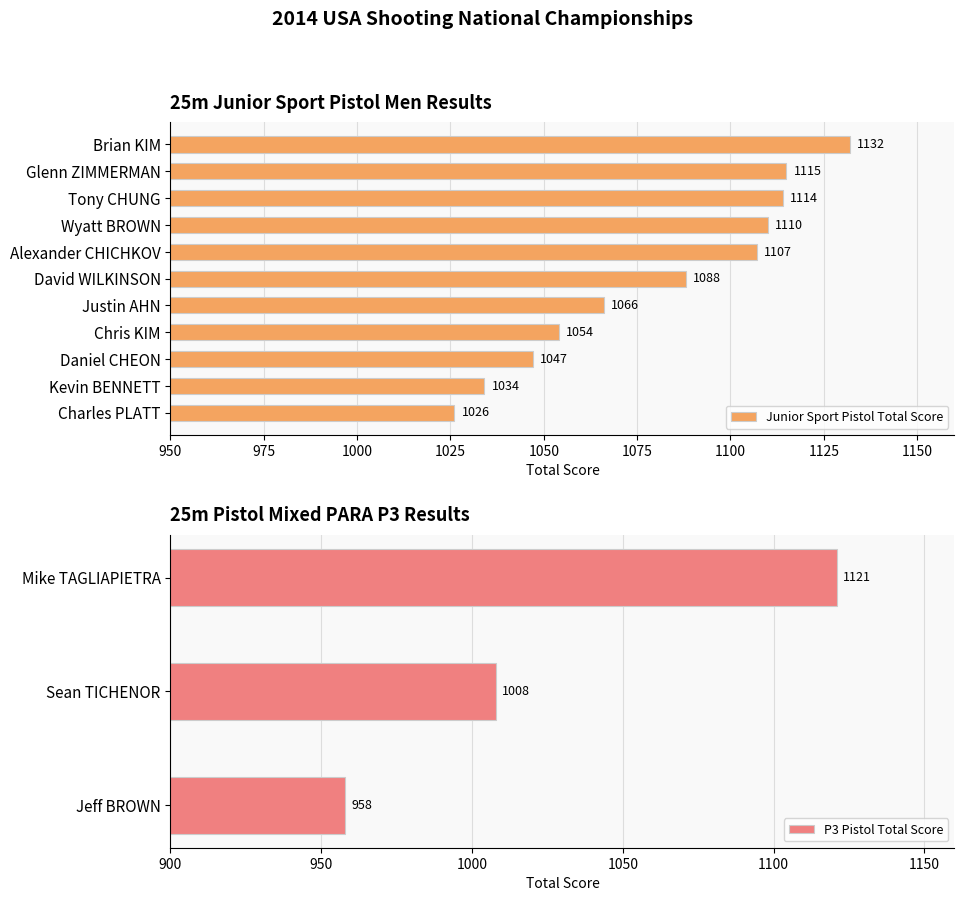

What is the maximum value for Junior Sport Pistol Total Score?

1132